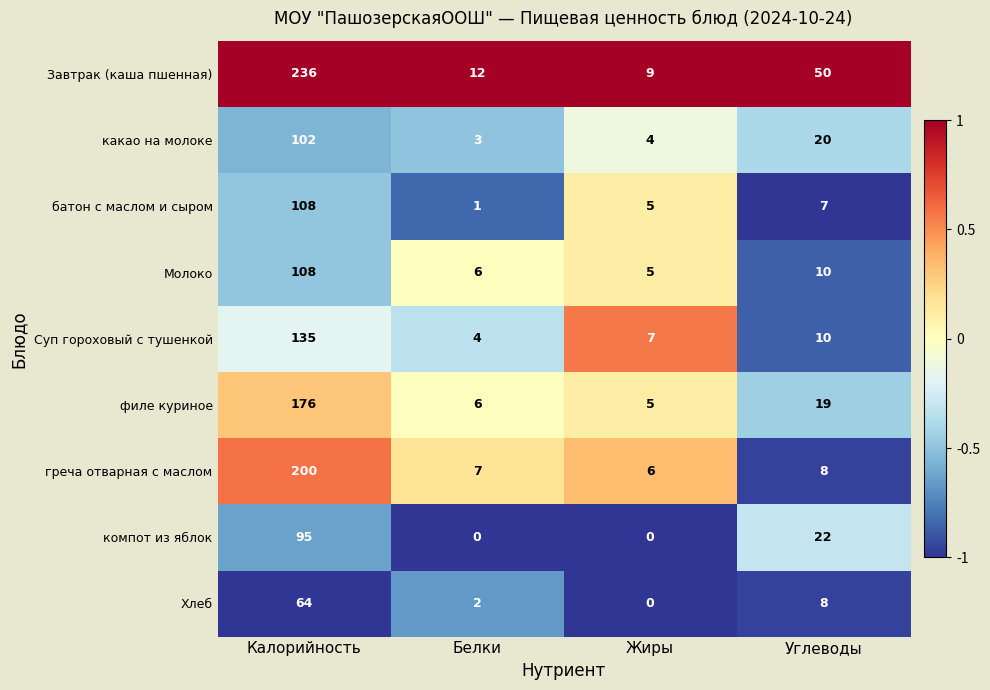

At which label does Завтрак (каша пшенная) reach its peak?

Калорийность